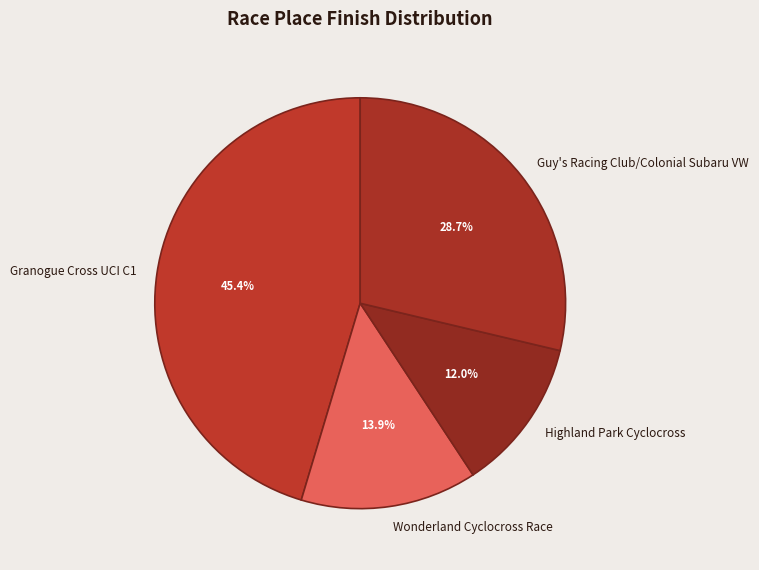

To the nearest percent, what is the difference between the largest and smallest slice percentages?

33%